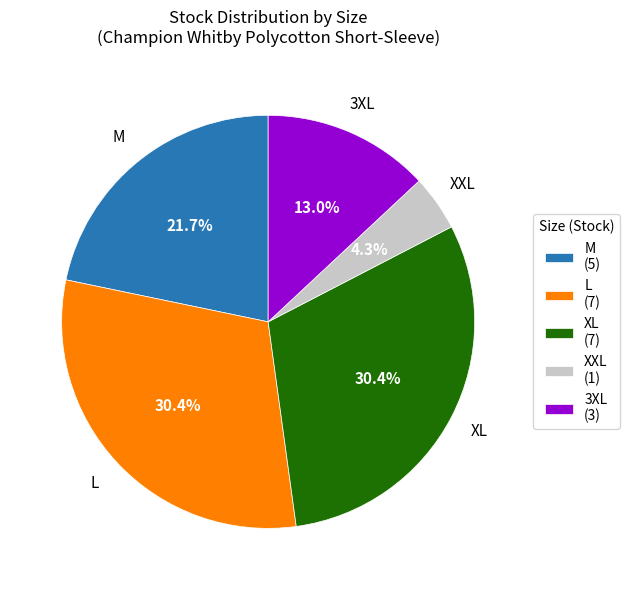

Is there any slice that represents more than half of the pie?

No